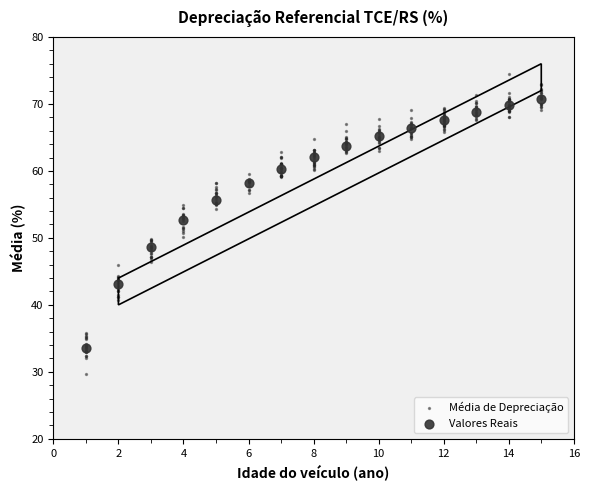

Which series has the widest spread of Y values?

Média de Depreciação